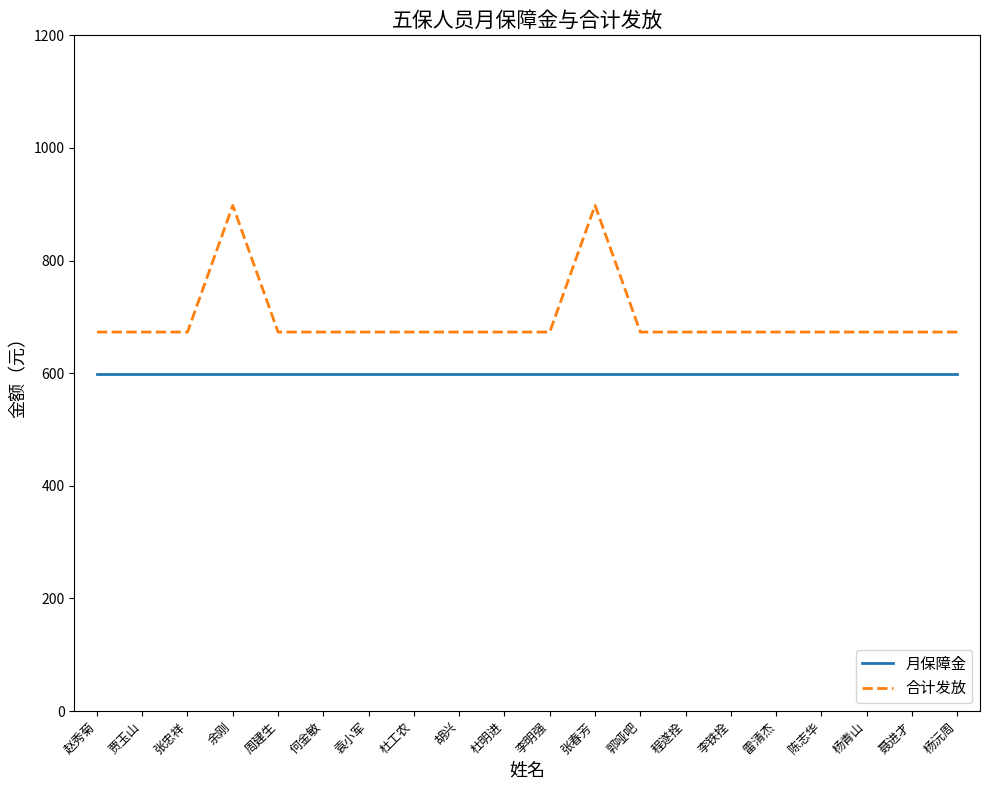

What is the difference between the maximum and minimum values in the 合计发放 series?

225